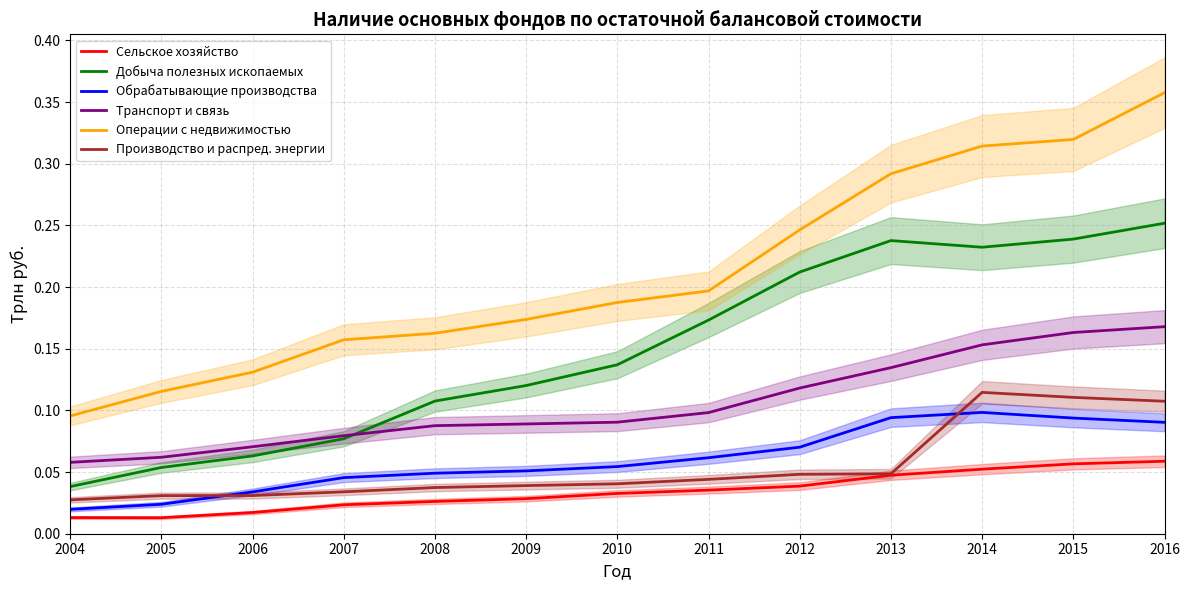

Which series changed the most between 2007 and 2008?

Добыча полезных ископаемых